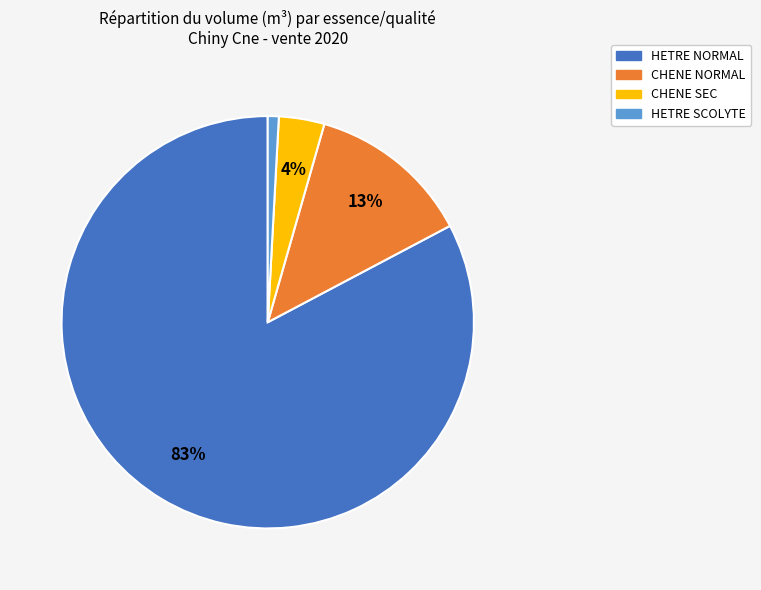

Do CHENE SEC and HETRE SCOLYTE together represent more than half of the pie?

No